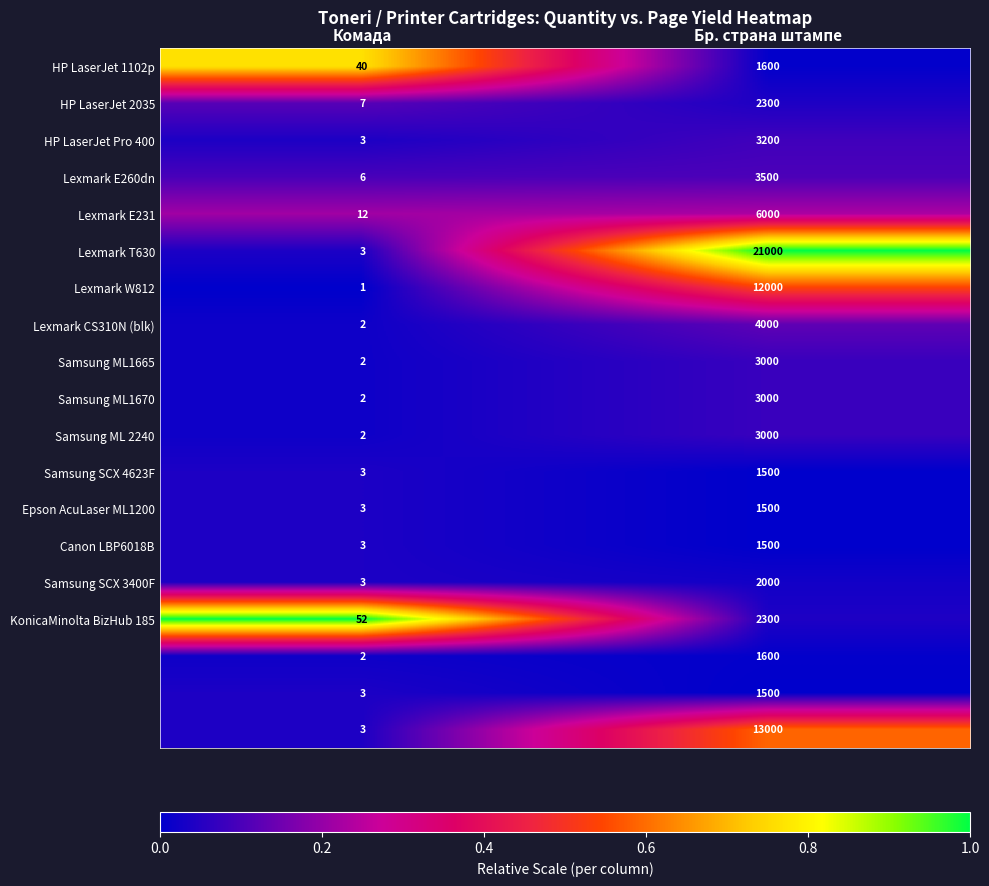

What is the spread (max minus min) of values at Бр. страна штампе?

19500